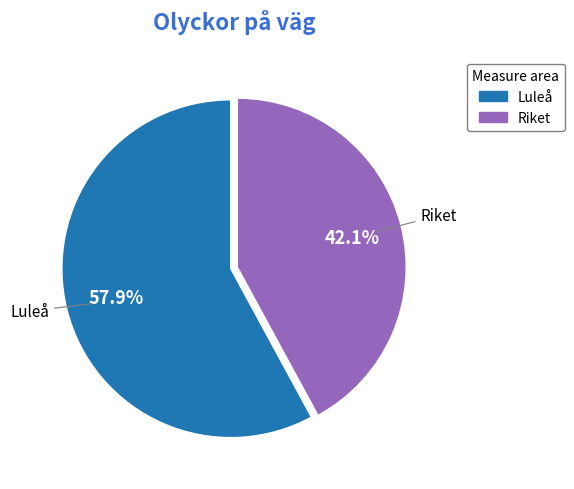

Does any single category account for the majority?

Yes